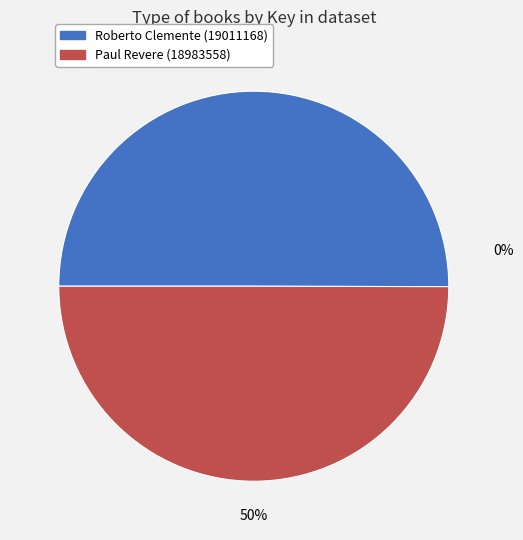

Which slice is the largest?

Roberto Clemente (19011168)